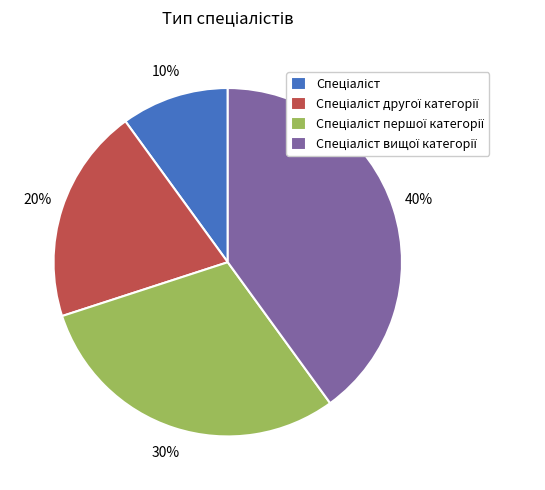

Does any single category account for the majority?

No